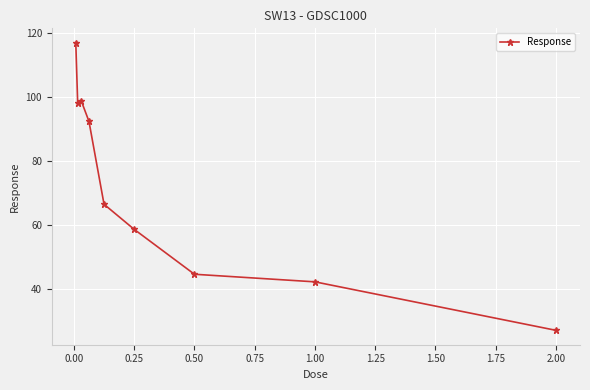

What is the value of the 2nd point from the left?

98.3